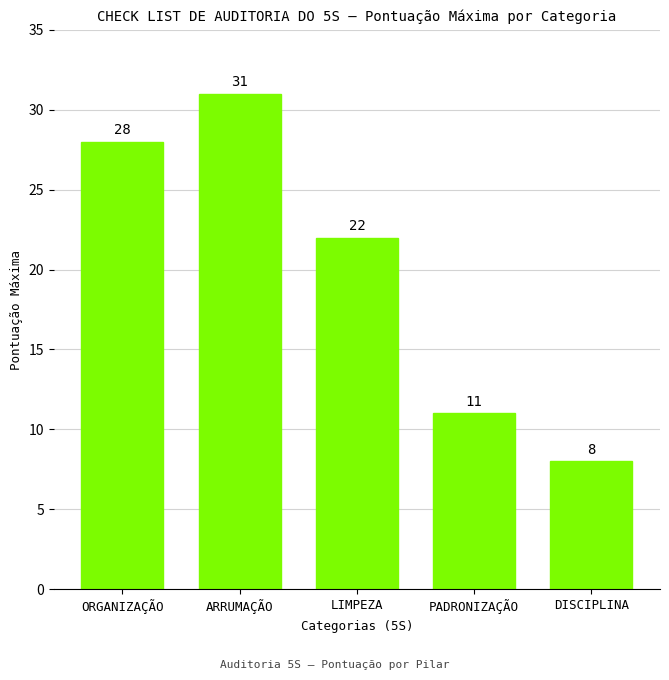

What is the label of the 3rd bar from the left?

LIMPEZA